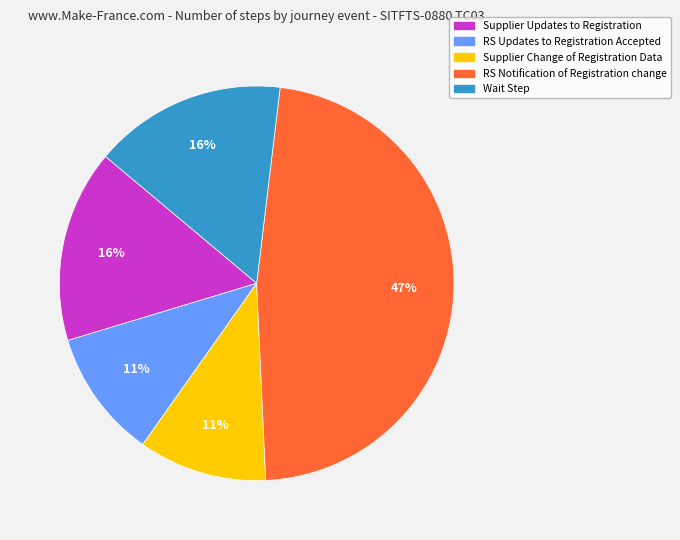

True or false: RS Notification of Registration change accounts for 41% of the total.

False